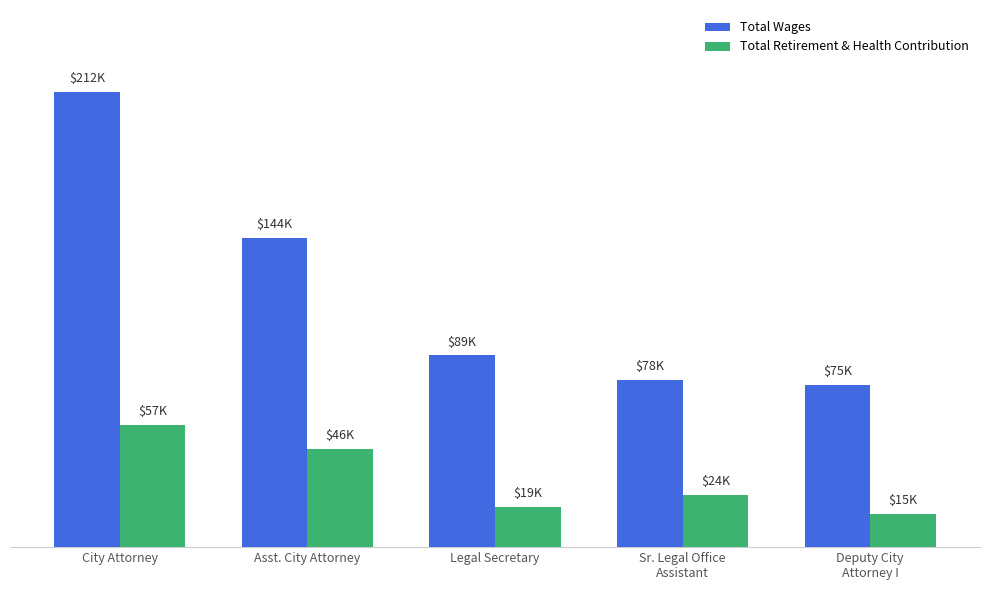

Are the bars grouped side by side (vs. stacked)?

Yes